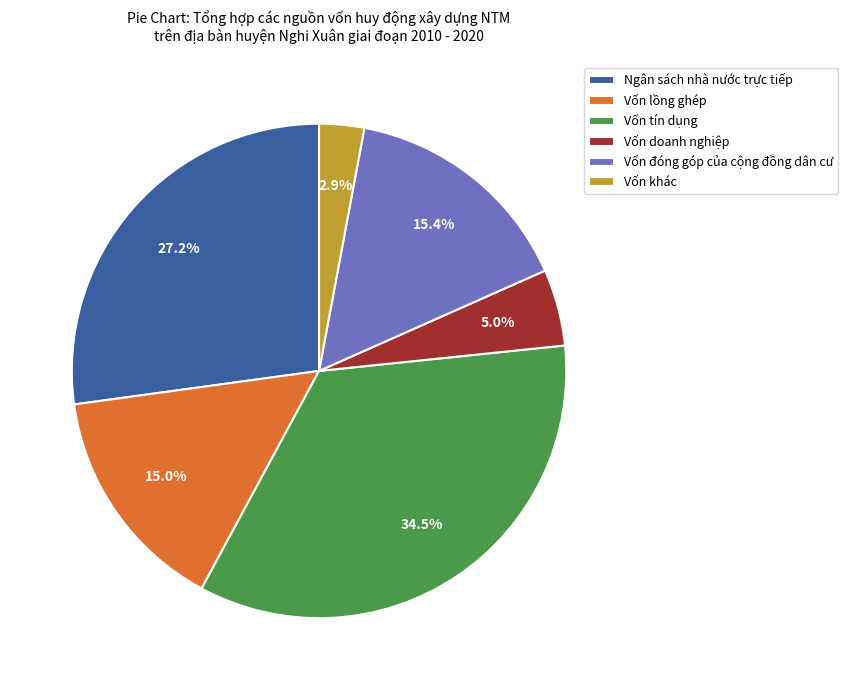

To the nearest percent, what percentage of the pie is Vốn doanh nghiệp?

5%